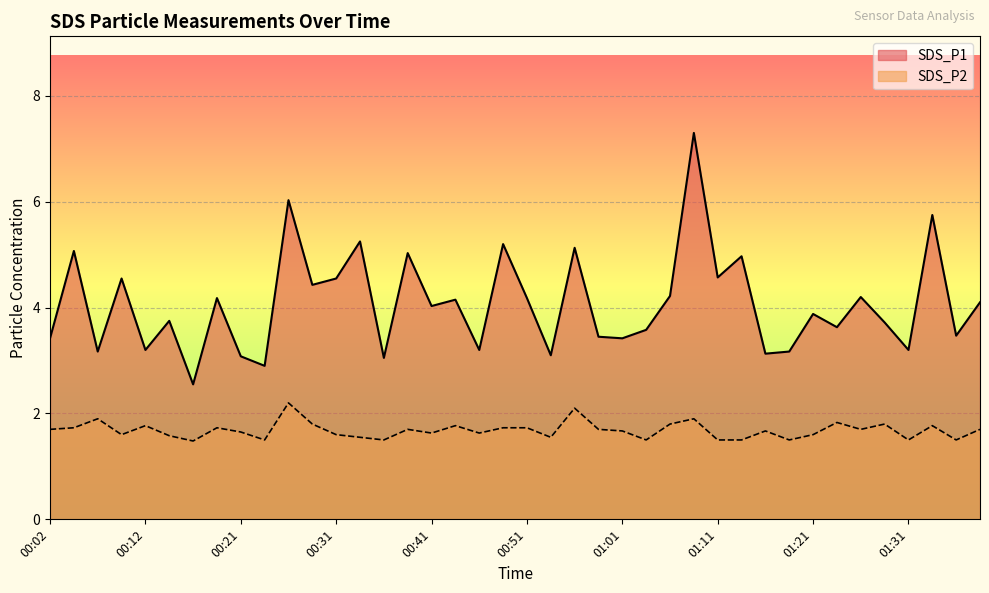

What is the difference between the maximum and minimum values in the SDS_P2 series?

0.7